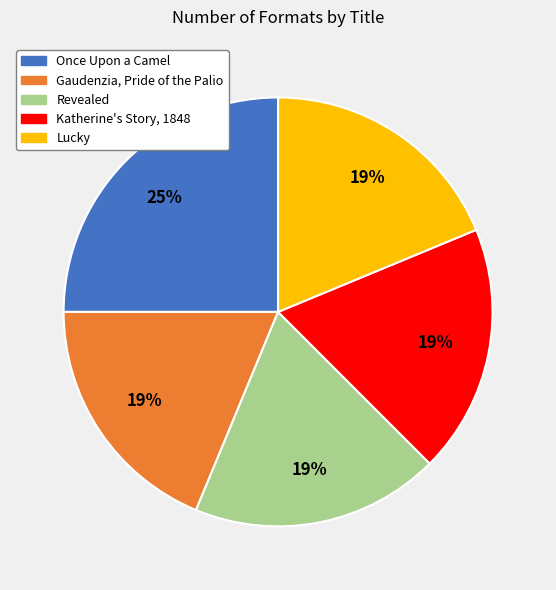

Approximately how many times larger is the value at Gaudenzia, Pride of the Palio compared to Katherine's Story, 1848?

1.0